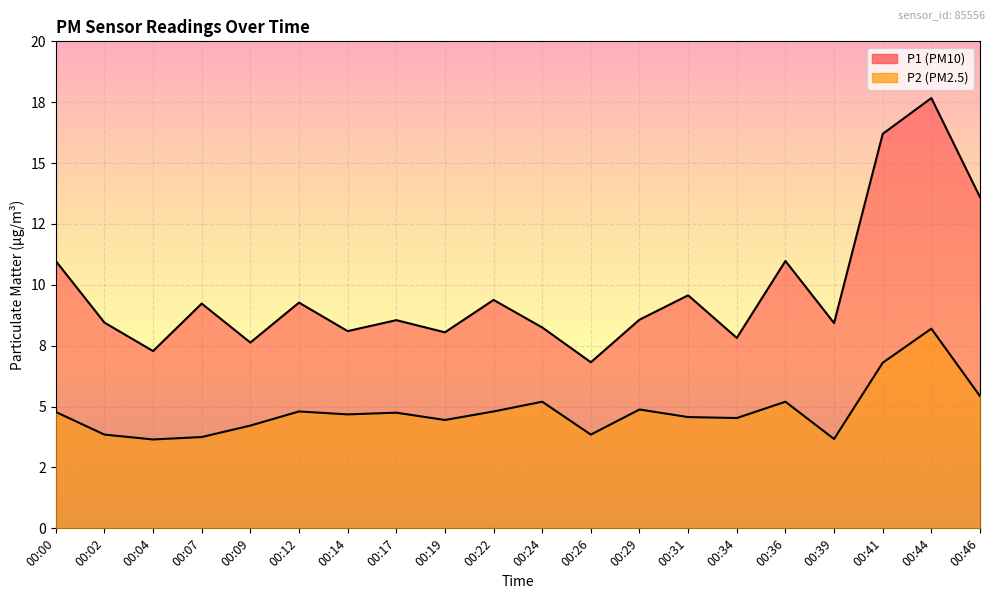

What is the value of the P1 point at the 17th from the left?

8.4